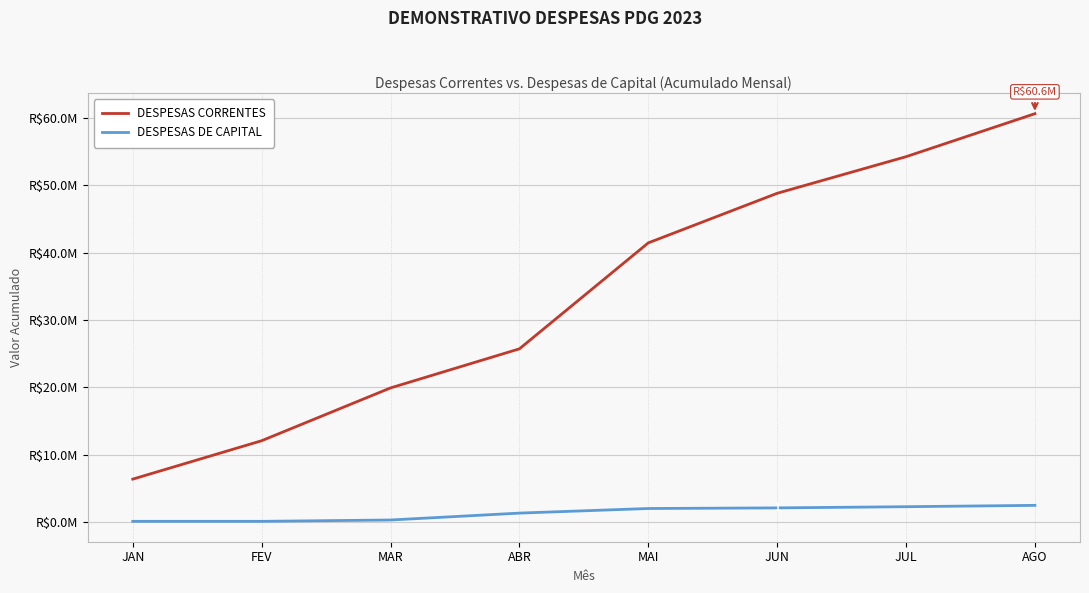

At JUN, list the series in order from smallest to largest.

DESPESAS DE CAPITAL, DESPESAS CORRENTES